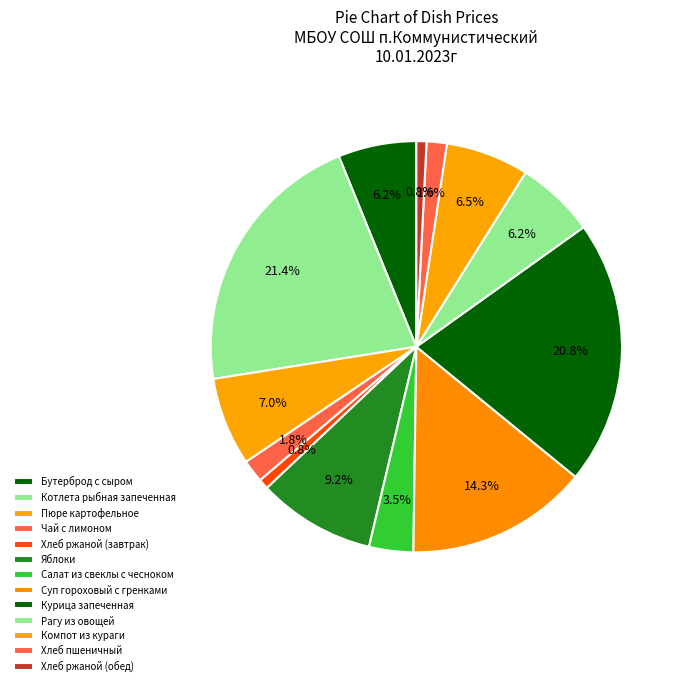

Rank the categories by value from highest to lowest.

Котлета рыбная запеченная, Курица запеченная, Суп гороховый с гренками, Яблоки, Пюре картофельное, Компот из кураги, Рагу из овощей, Бутерброд c сыром, Салат из свеклы с чесноком, Чай с лимоном, Хлеб пшеничный, Хлеб ржаной (завтрак), Хлеб ржаной (обед)